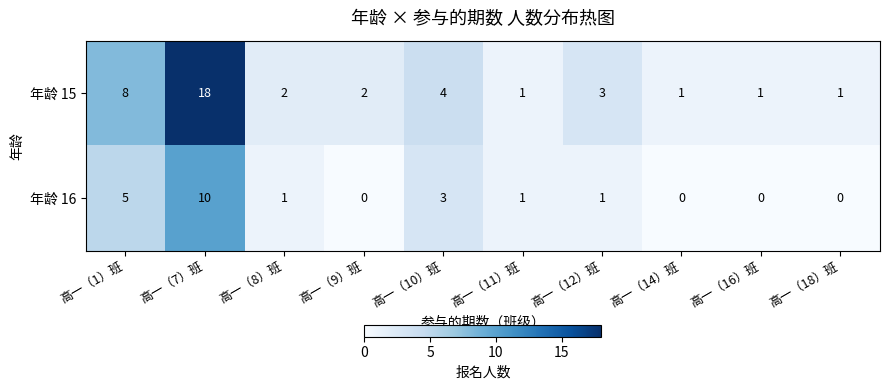

How many categories are shown in the chart?

10